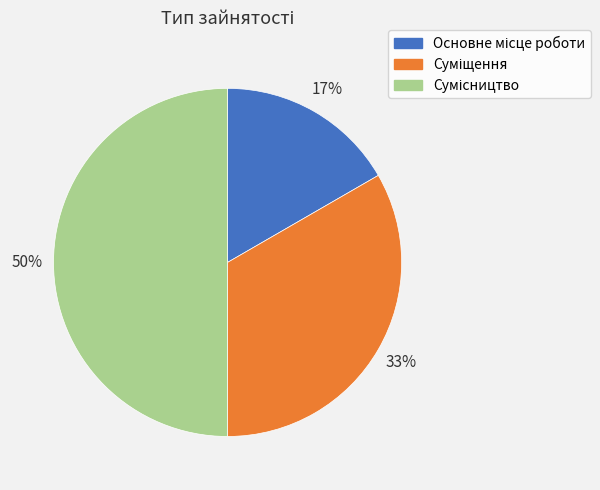

To the nearest percent, what is the average slice percentage?

33%